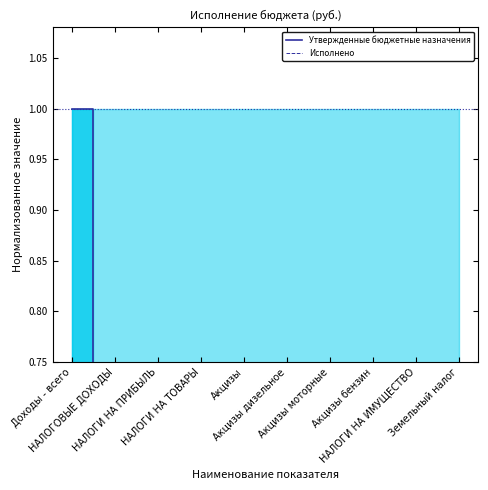

Rank the categories by Утвержденные бюджетные назначения value from highest to lowest.

Доходы - всего, НАЛОГОВЫЕ ДОХОДЫ, НАЛОГИ НА ИМУЩЕСТВО, НАЛОГИ НА ПРИБЫЛЬ, Земельный налог, НАЛОГИ НА ТОВАРЫ, Акцизы, Акцизы бензин, Акцизы дизельное, Акцизы моторные